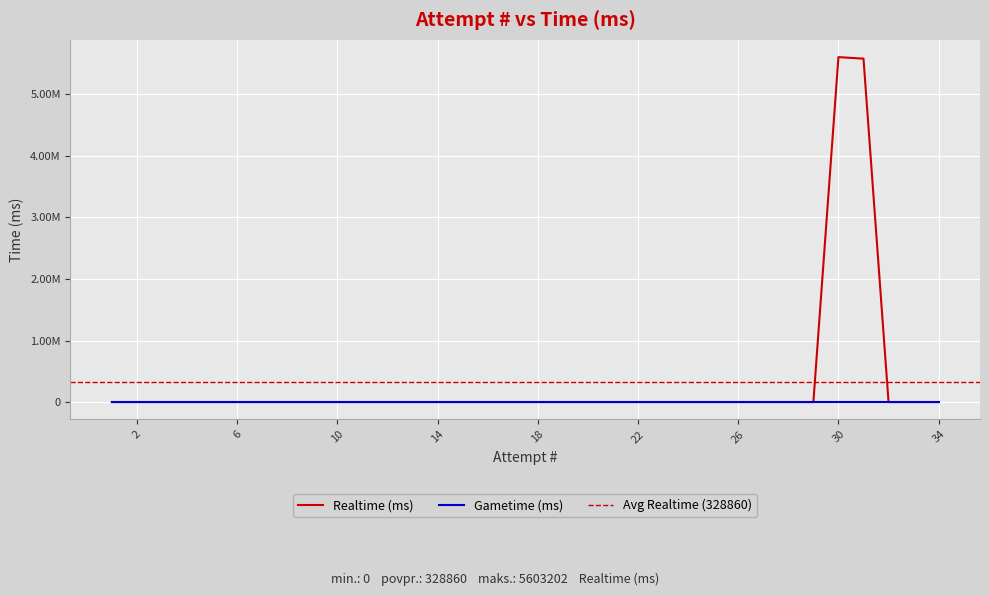

At which category does the chart reach its minimum across all series?

34